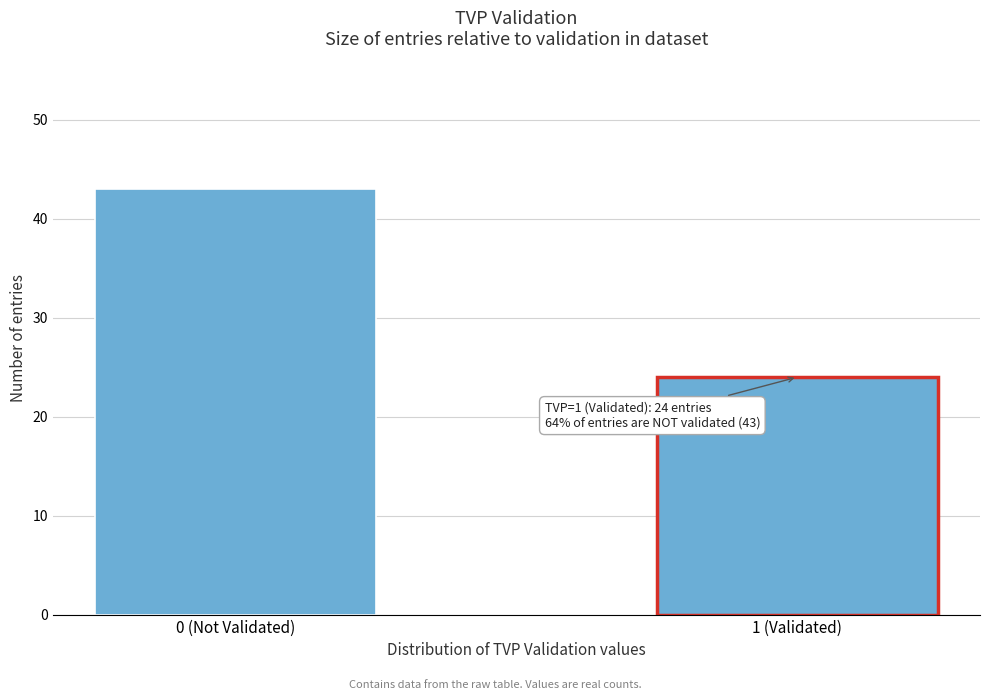

Reading right to left, transcribe all the data shown in this chart.

1 (Validated)=24	0 (Not Validated)=43